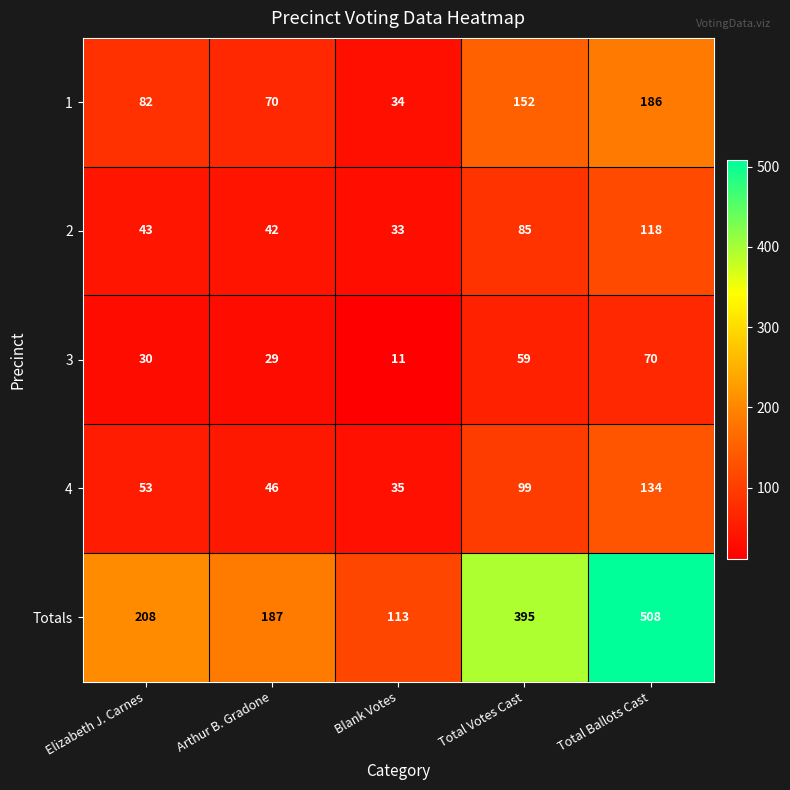

At Elizabeth J. Carnes, list the series in order from smallest to largest.

3, 2, 4, 1, Totals